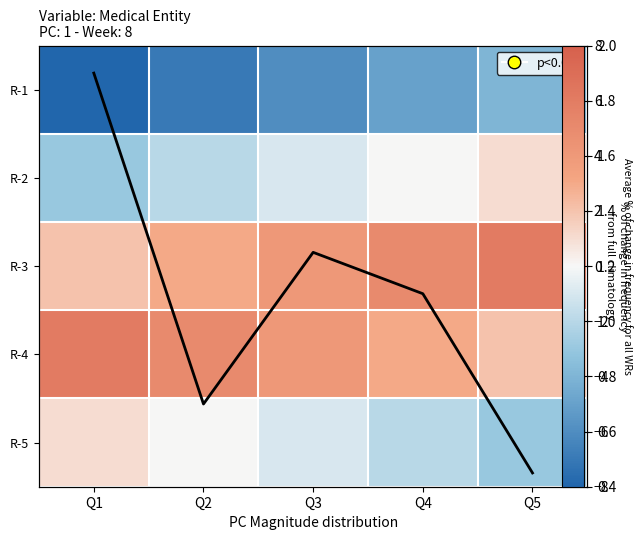

Between Q2 and Q3, which is larger?

Q3